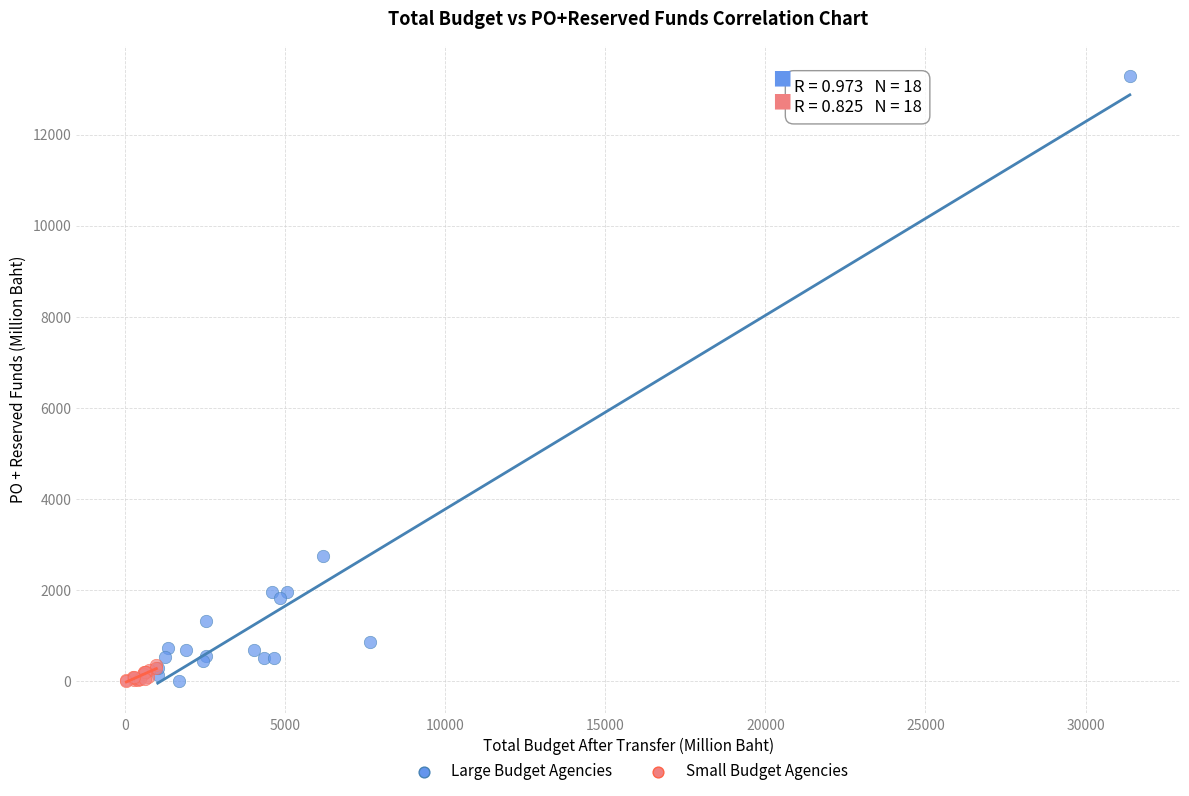

What are all the series names shown in the legend?

Large Budget Agencies, Small Budget Agencies